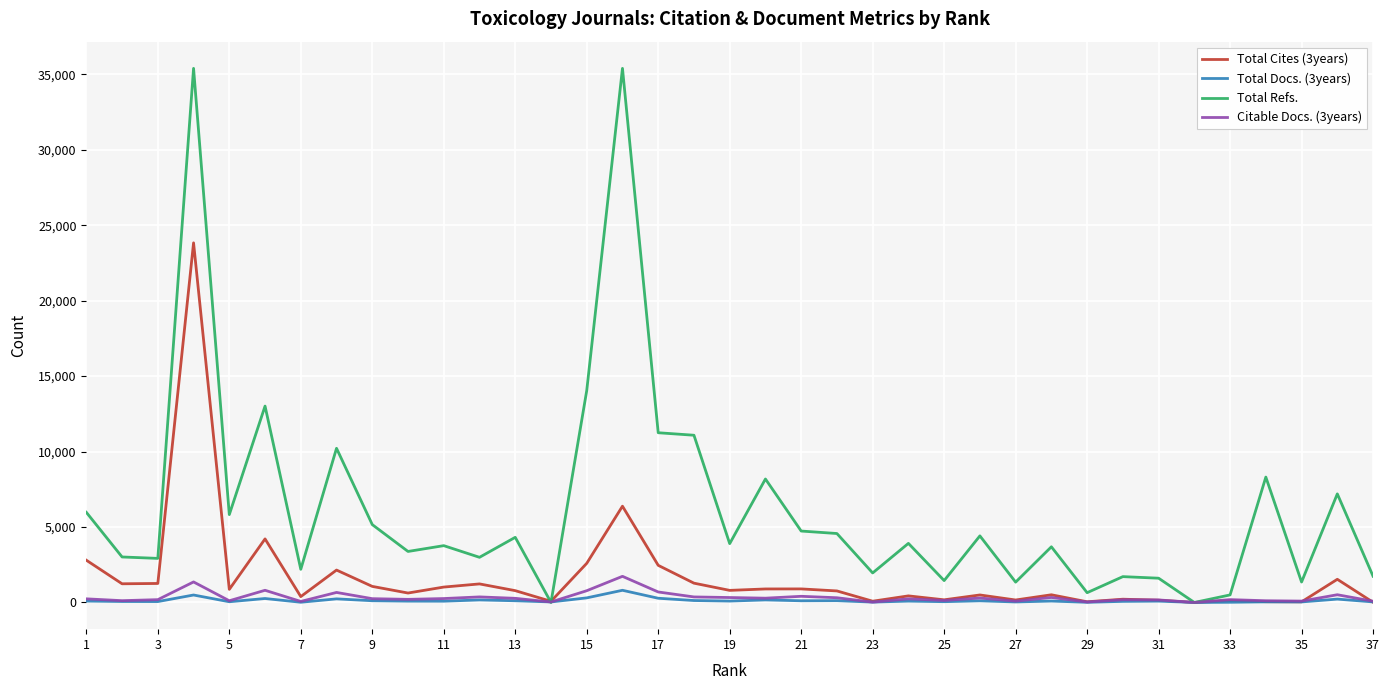

Which series has the widest spread of values?

Total Refs.